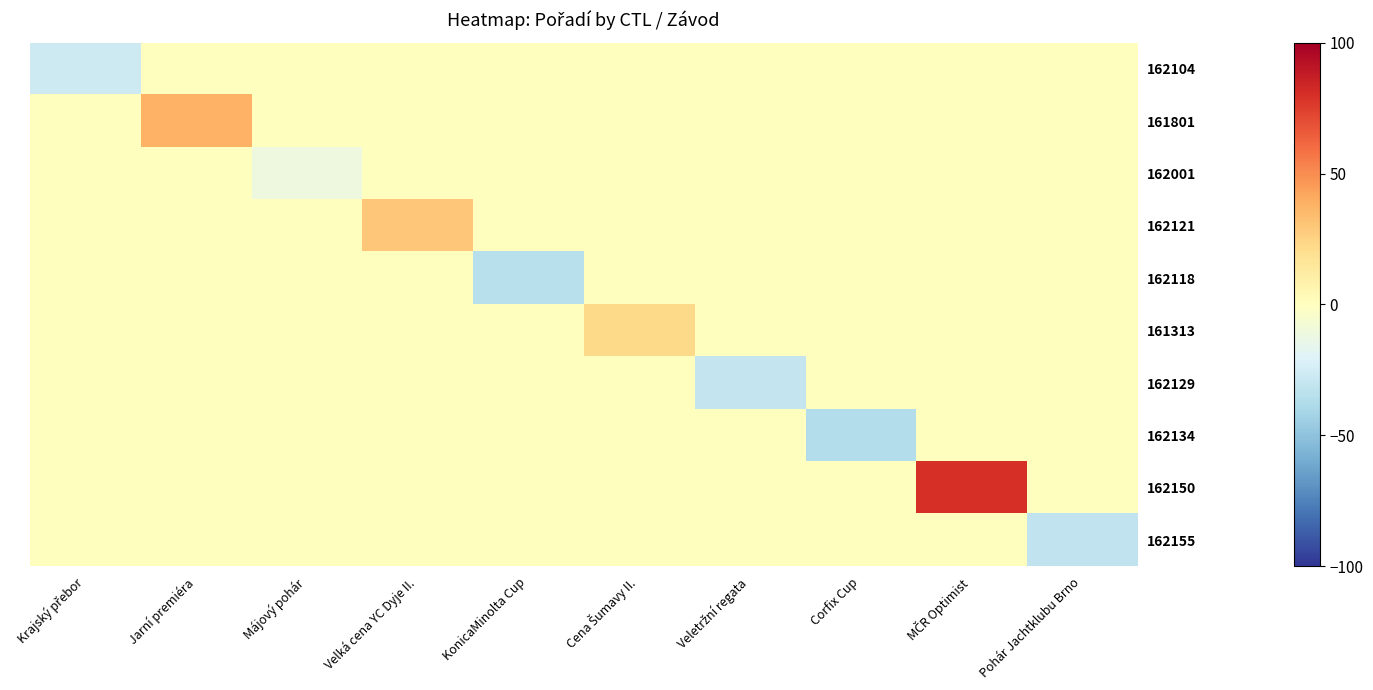

Reading left to right, extract all data points from this chart.

162104: Krajský přebor=-27.0	Jarní premiéra=0.0	Májový pohár=0.0	Velká cena YC Dyje II.=0.0	KonicaMinolta Cup=0.0	Cena Šumavy II.=0.0	Veletržní regata=0.0	Corfix Cup=0.0	MČR Optimist=0.0	Pohár Jachtklubu Brno=0.0
161801: Krajský přebor=0.0	Jarní premiéra=38.1	Májový pohár=0.0	Velká cena YC Dyje II.=0.0	KonicaMinolta Cup=0.0	Cena Šumavy II.=0.0	Veletržní regata=0.0	Corfix Cup=0.0	MČR Optimist=0.0	Pohár Jachtklubu Brno=0.0
162001: Krajský přebor=0.0	Jarní premiéra=0.0	Májový pohár=-11.5	Velká cena YC Dyje II.=0.0	KonicaMinolta Cup=0.0	Cena Šumavy II.=0.0	Veletržní regata=0.0	Corfix Cup=0.0	MČR Optimist=0.0	Pohár Jachtklubu Brno=0.0
162121: Krajský přebor=0.0	Jarní premiéra=0.0	Májový pohár=0.0	Velká cena YC Dyje II.=30.4	KonicaMinolta Cup=0.0	Cena Šumavy II.=0.0	Veletržní regata=0.0	Corfix Cup=0.0	MČR Optimist=0.0	Pohár Jachtklubu Brno=0.0
162118: Krajský přebor=0.0	Jarní premiéra=0.0	Májový pohár=0.0	Velká cena YC Dyje II.=0.0	KonicaMinolta Cup=-34.7	Cena Šumavy II.=0.0	Veletržní regata=0.0	Corfix Cup=0.0	MČR Optimist=0.0	Pohár Jachtklubu Brno=0.0
161313: Krajský přebor=0.0	Jarní premiéra=0.0	Májový pohár=0.0	Velká cena YC Dyje II.=0.0	KonicaMinolta Cup=0.0	Cena Šumavy II.=22.6	Veletržní regata=0.0	Corfix Cup=0.0	MČR Optimist=0.0	Pohár Jachtklubu Brno=0.0
162129: Krajský přebor=0.0	Jarní premiéra=0.0	Májový pohár=0.0	Velká cena YC Dyje II.=0.0	KonicaMinolta Cup=0.0	Cena Šumavy II.=0.0	Veletržní regata=-30.1	Corfix Cup=0.0	MČR Optimist=0.0	Pohár Jachtklubu Brno=0.0
162134: Krajský přebor=0.0	Jarní premiéra=0.0	Májový pohár=0.0	Velká cena YC Dyje II.=0.0	KonicaMinolta Cup=0.0	Cena Šumavy II.=0.0	Veletržní regata=0.0	Corfix Cup=-36.3	MČR Optimist=0.0	Pohár Jachtklubu Brno=0.0
162150: Krajský přebor=0.0	Jarní premiéra=0.0	Májový pohár=0.0	Velká cena YC Dyje II.=0.0	KonicaMinolta Cup=0.0	Cena Šumavy II.=0.0	Veletržní regata=0.0	Corfix Cup=0.0	MČR Optimist=80.0	Pohár Jachtklubu Brno=0.0
162155: Krajský přebor=0.0	Jarní premiéra=0.0	Májový pohár=0.0	Velká cena YC Dyje II.=0.0	KonicaMinolta Cup=0.0	Cena Šumavy II.=0.0	Veletržní regata=0.0	Corfix Cup=0.0	MČR Optimist=0.0	Pohár Jachtklubu Brno=-31.6